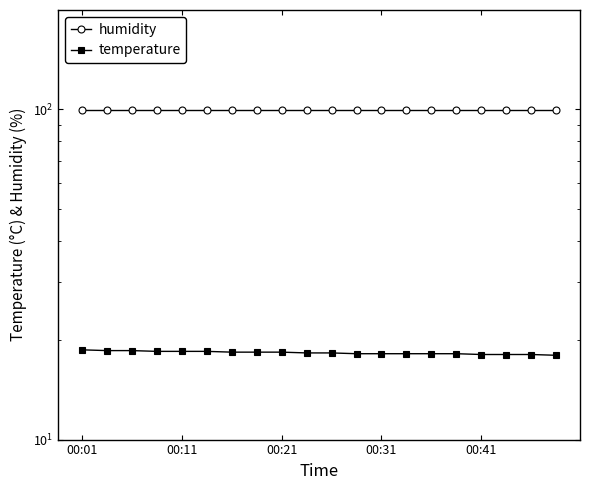

What is the minimum value shown in the chart?

18.0